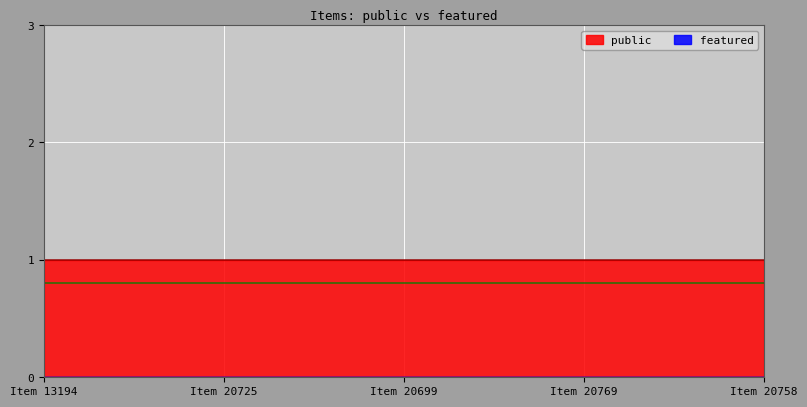

The value of public at 20693 is 1. True or false?

False